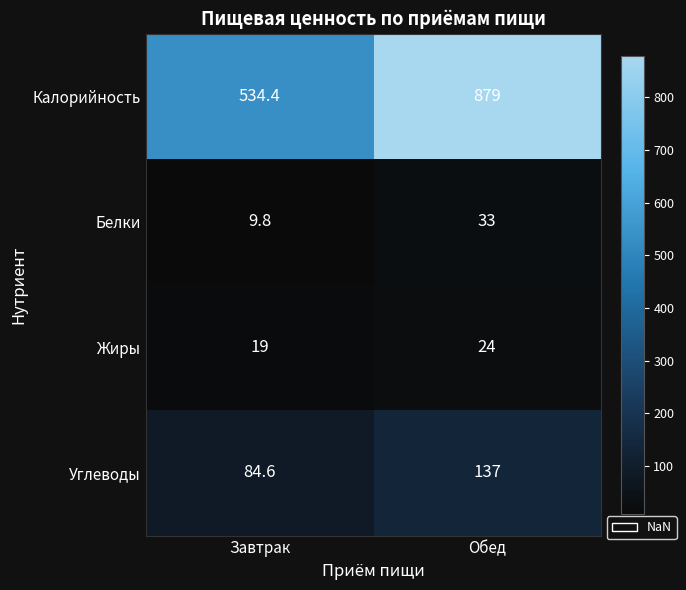

What is the difference between the maximum and minimum values in the Белки series?

23.2